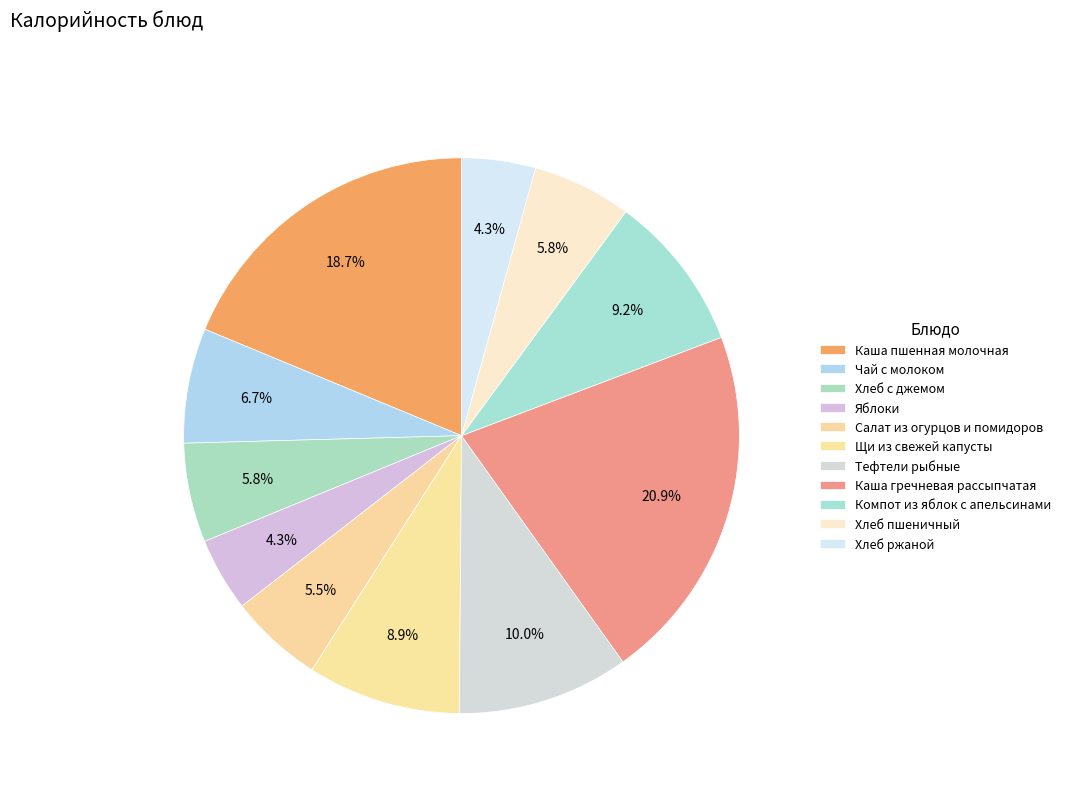

The Чай с молоком slice represents 7% of the pie. True or false?

True